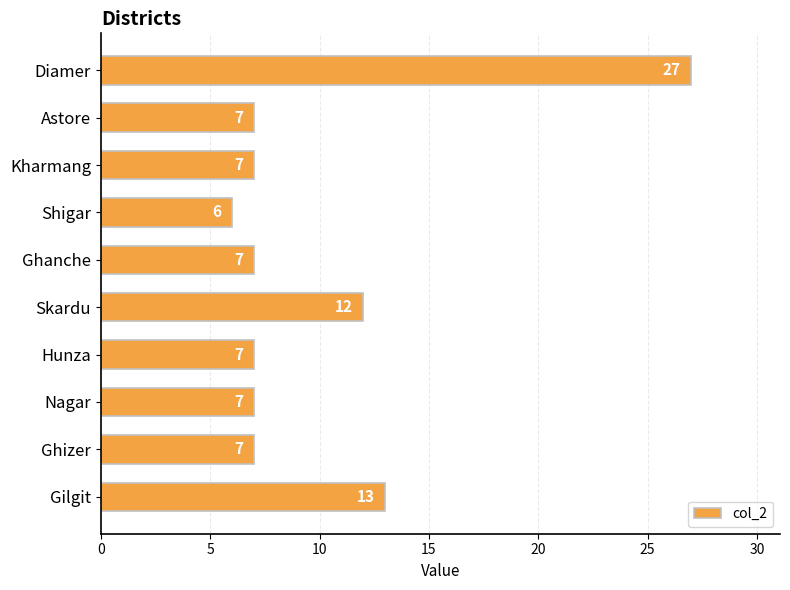

What is the average value?

10